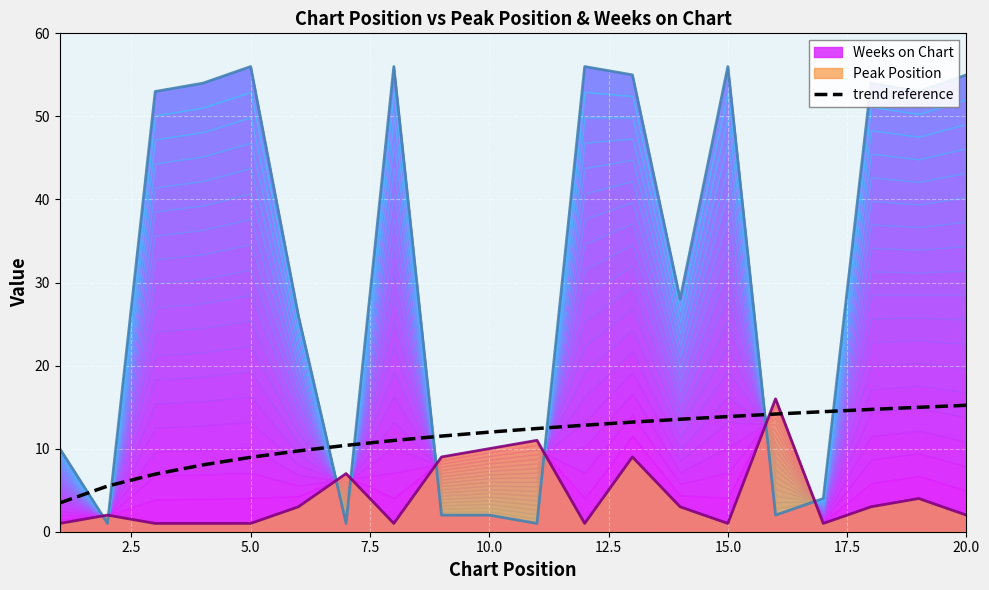

Reading left to right, extract all data points from this chart.

3.5	5.5	6.9	8.0	9.0	9.7	10.4	11.0	11.5	12.0	12.4	12.8	13.2	13.5	13.9	14.2	14.5	14.7	15.0	15.2